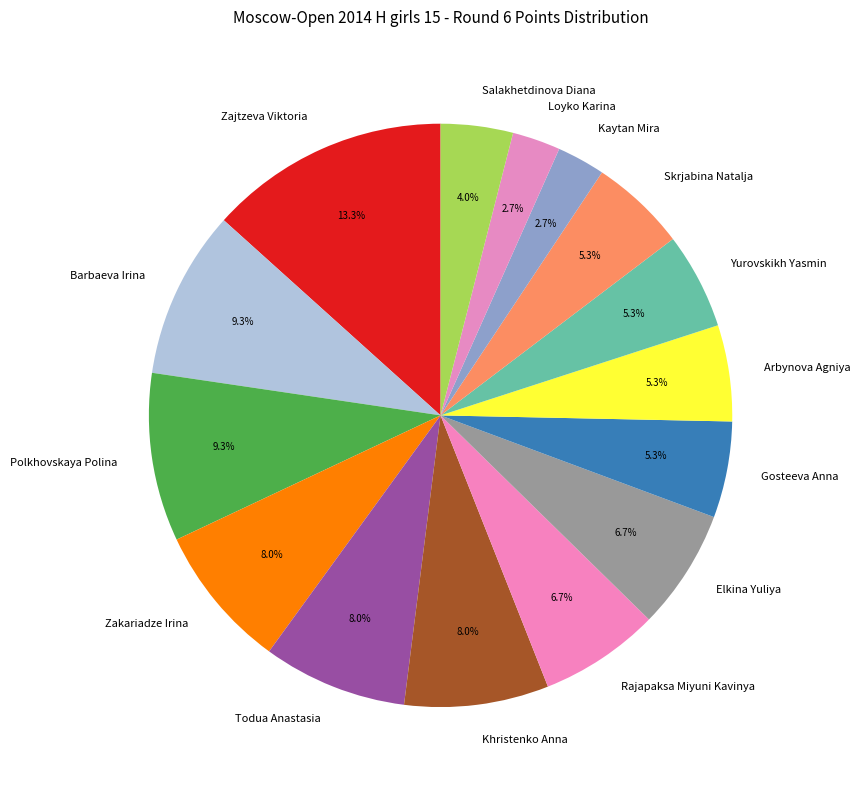

What is the largest slice in the pie chart?

Zajtzeva Viktoria